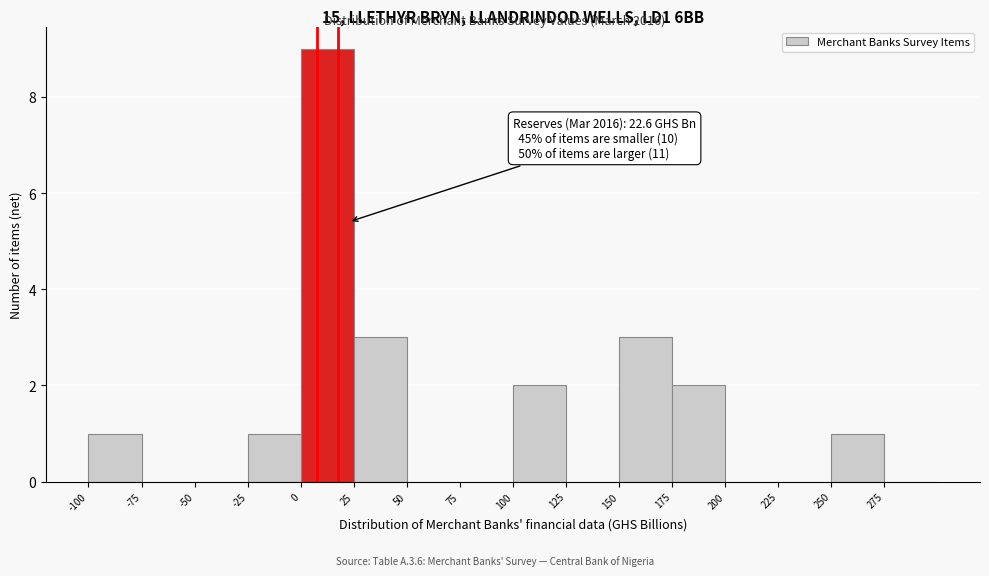

Over which range of the x-axis is the bar tallest?

0 to 25